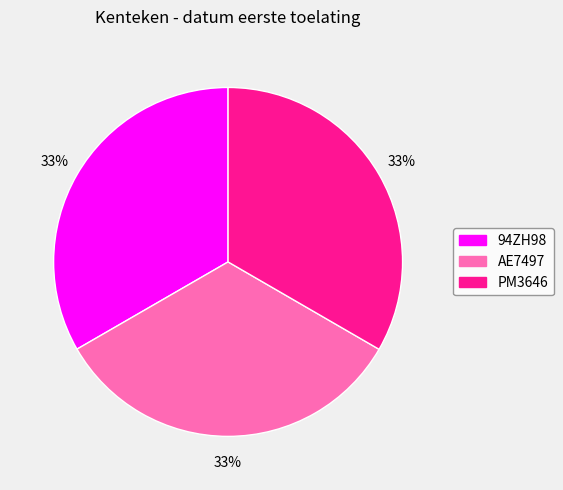

To the nearest percent, what is the combined percentage of AE7497 and PM3646?

67%